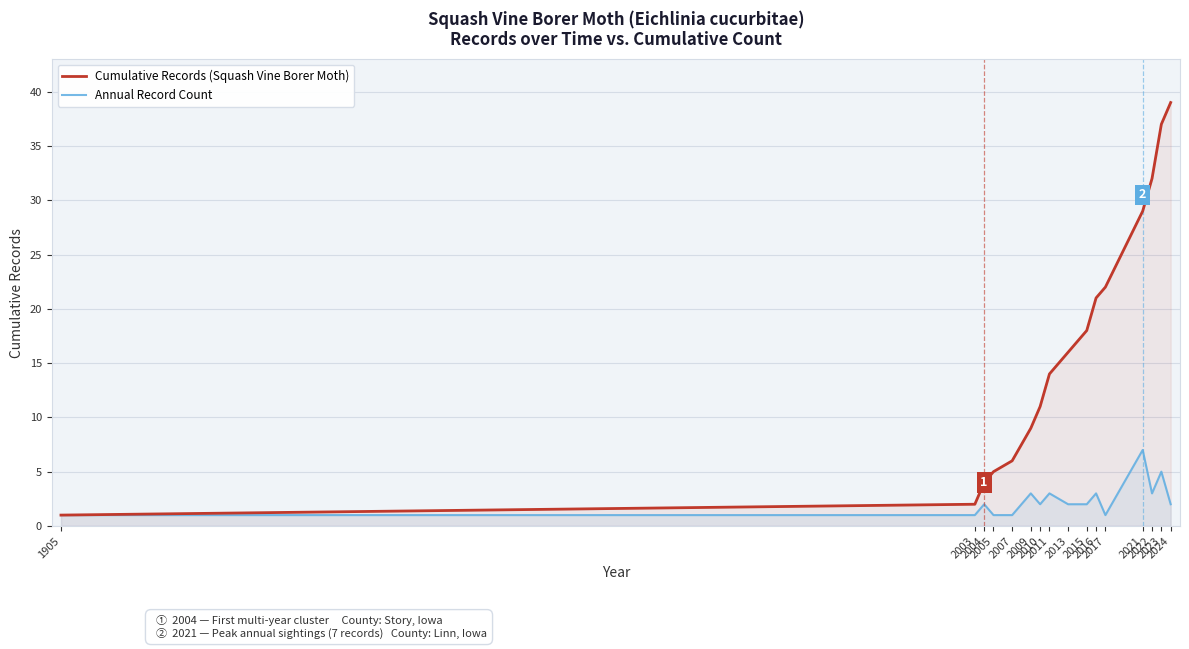

What is the highest value of the Annual Record Count series?

7